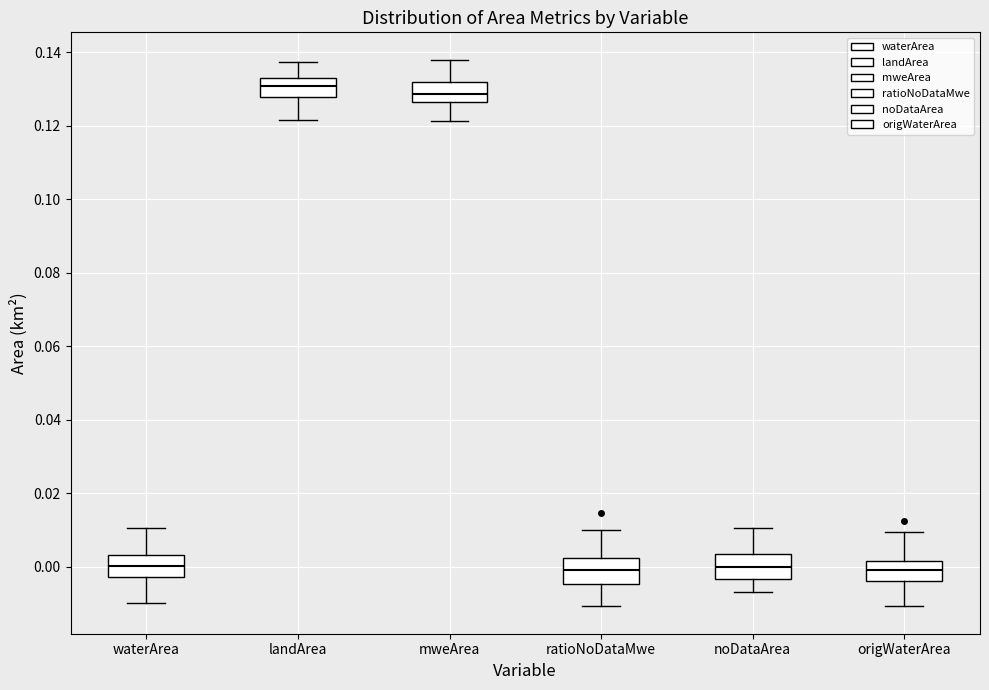

Reading left to right, read every box against the y-axis: the position of its median line, the range the box covers, and the ends of its whiskers. The values are not printed on the chart, so give them approximately, as read against the axis.

waterArea: median 0.000, box -0.002 to 0.004, whiskers -0.010 to 0.010
landArea: median 0.130, box 0.128 to 0.134, whiskers 0.122 to 0.138
mweArea: median 0.128, box 0.126 to 0.132, whiskers 0.122 to 0.138
ratioNoDataMwe: median 0.000, box -0.004 to 0.002, whiskers -0.010 to 0.010
noDataArea: median 0.000, box -0.004 to 0.004, whiskers -0.006 to 0.010
origWaterArea: median 0.000, box -0.004 to 0.002, whiskers -0.010 to 0.010